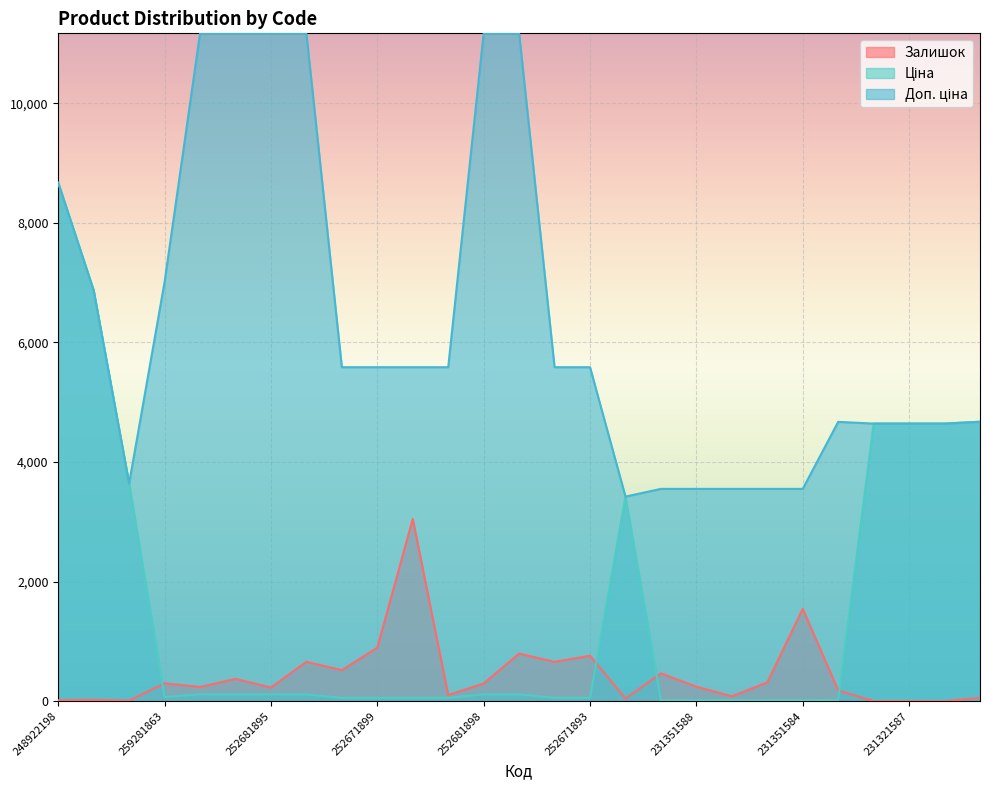

Reading right to left, extract all data points from this chart.

Залишок: 231321584=55.0	231321586=1.0	231321587=2.0	231321589=3.0	231351583=179.0	231351584=1545.0	231351585=313.0	231351586=81.0	231351588=242.0	231351589=465.0	252651893=43.0	252671893=760.0	252671898=657.0	252681893=795.0	252681898=295.0	252671891=102.0	252671895=3048.0	252671899=894.0	252671900=518.0	252681891=658.0	252681895=228.0	252681899=372.0	252681900=237.0	259281863=298.0	274992132=9.0	274992152=21.0	248922198=15.0
Ціна: 231321584=4672.9	231321586=4642.5	231321587=4642.5	231321589=4642.5	231351583=20.8	231351584=15.8	231351585=15.8	231351586=15.8	231351588=15.8	231351589=15.8	252651893=3420.6	252671893=55.9	252671898=55.9	252681893=111.7	252681898=111.7	252671891=55.9	252671895=55.9	252671899=55.9	252671900=55.9	252681891=111.7	252681895=111.7	252681899=111.7	252681900=111.7	259281863=70.1	274992132=3640.8	274992152=6869.4	248922198=8669.7
Доп. ціна: 231321584=4673.0	231321586=4642.0	231321587=4642.0	231321589=4642.0	231351583=4671.0	231351584=3550.0	231351585=3550.0	231351586=3550.0	231351588=3550.0	231351589=3550.0	252651893=3421.0	252671893=5585.0	252671898=5585.0	252681893=11169.0	252681898=11169.0	252671891=5585.0	252671895=5585.0	252671899=5585.0	252671900=5585.0	252681891=11169.0	252681895=11169.0	252681899=11169.0	252681900=11169.0	259281863=7010.0	274992132=3641.0	274992152=6869.4	248922198=8669.7